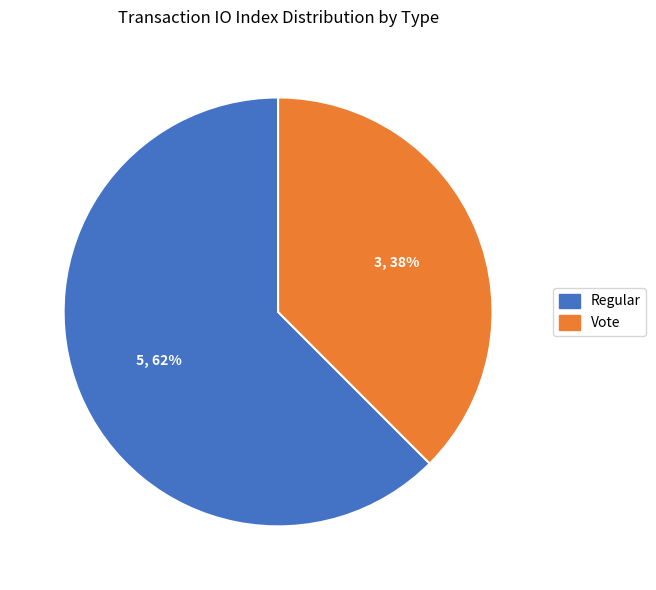

To the nearest percent, what portion does Vote represent?

38%